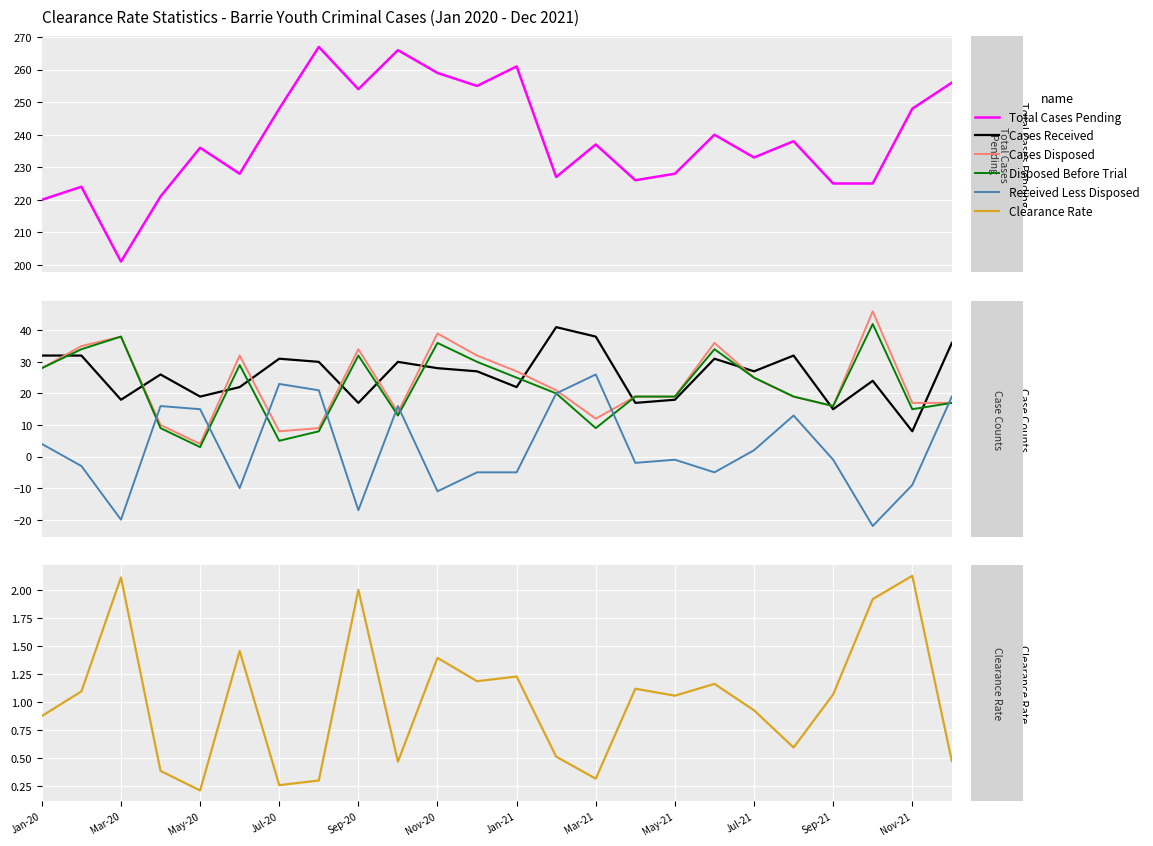

True or false: Clearance Rate and Disposed Before Trial intersect in this chart.

False